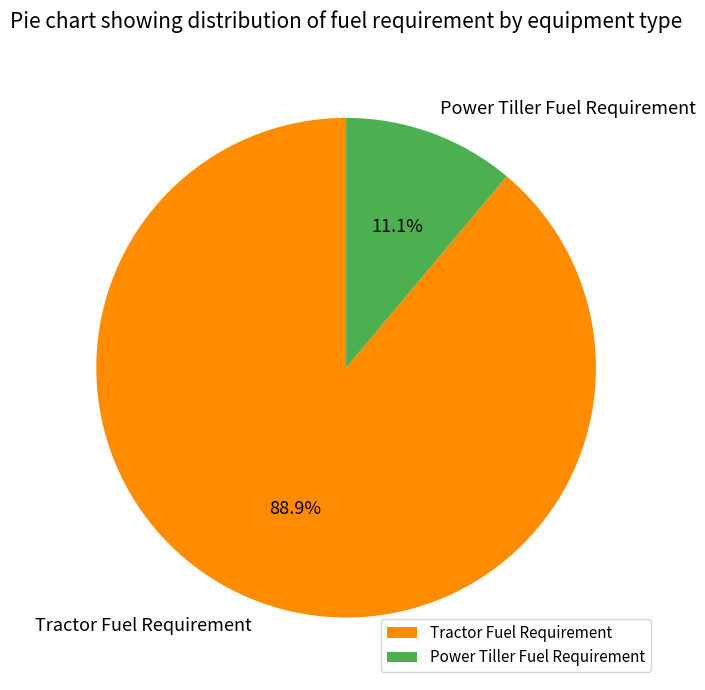

To the nearest percent, what portion does Tractor Fuel Requirement represent?

89%